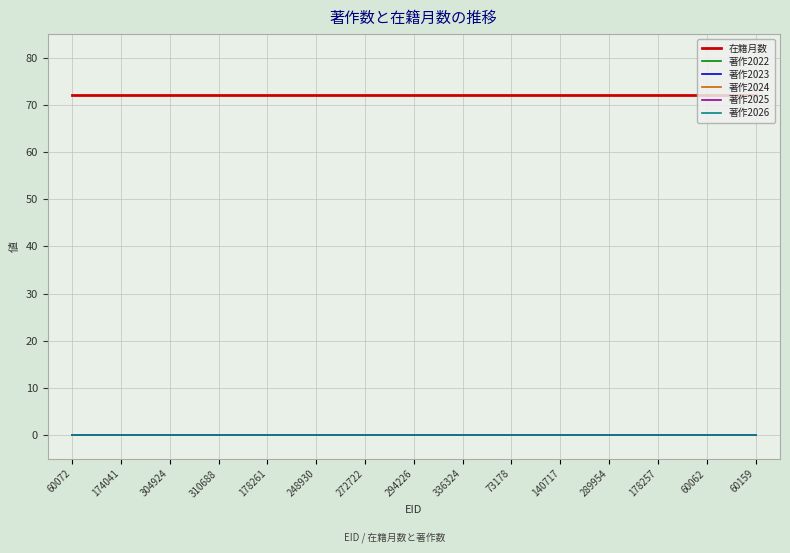

What is the spread (max minus min) of values at 304924?

72